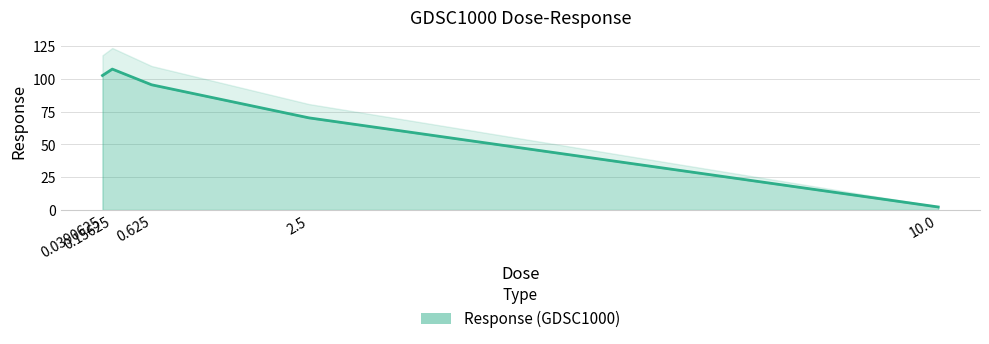

What is the value of the 4th point from the left?

70.3